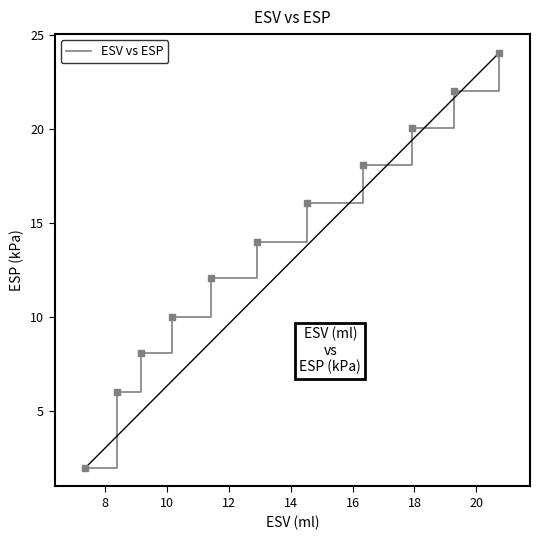

What is the greatest value displayed?

24.1